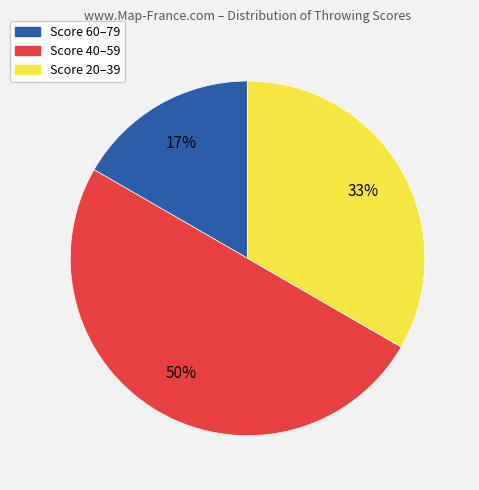

To the nearest percent, what is the difference between the largest and smallest slice percentages?

33%